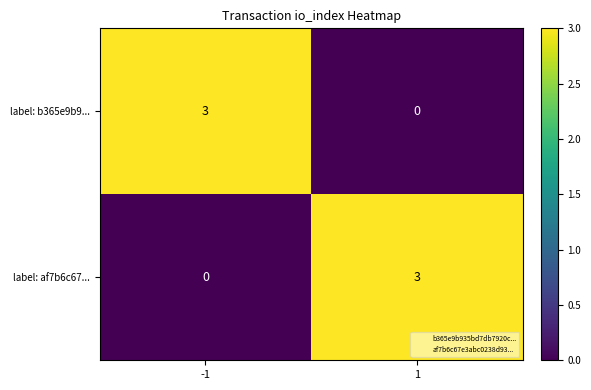

Read the label: b365e9b9... value at -1.

3